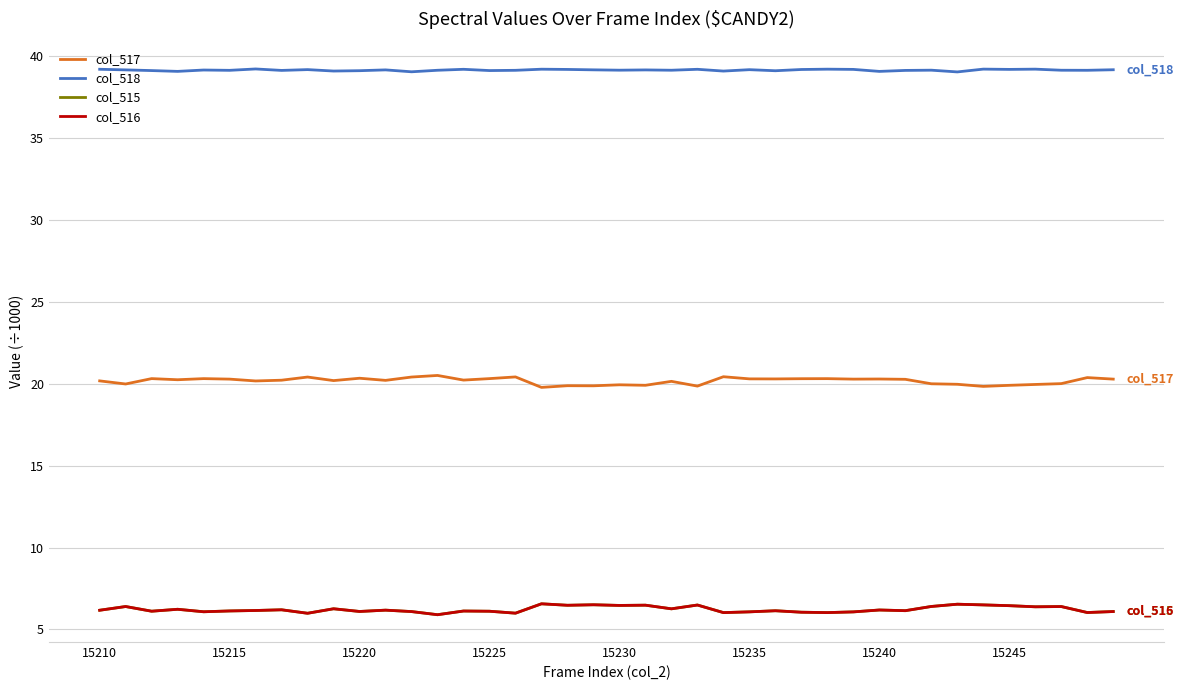

What are all the series names shown in the legend?

col_517, col_518, col_515, col_516